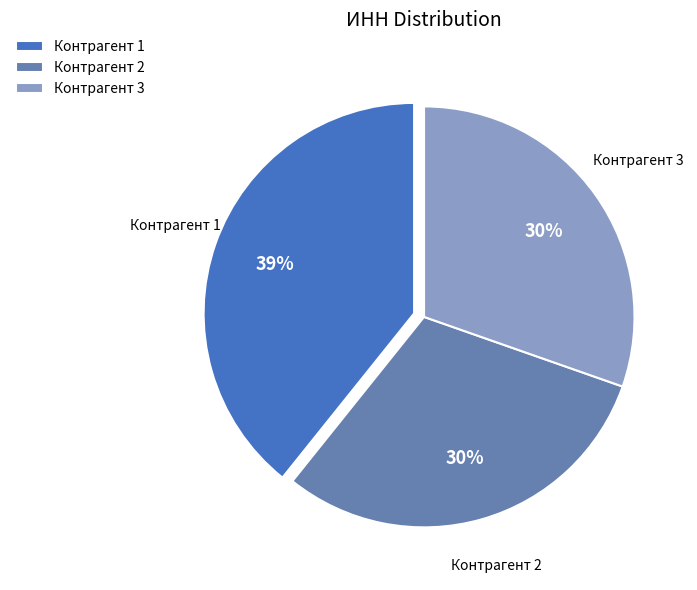

Approximately how many times larger is the value at Контрагент 1 compared to Контрагент 3?

1.3